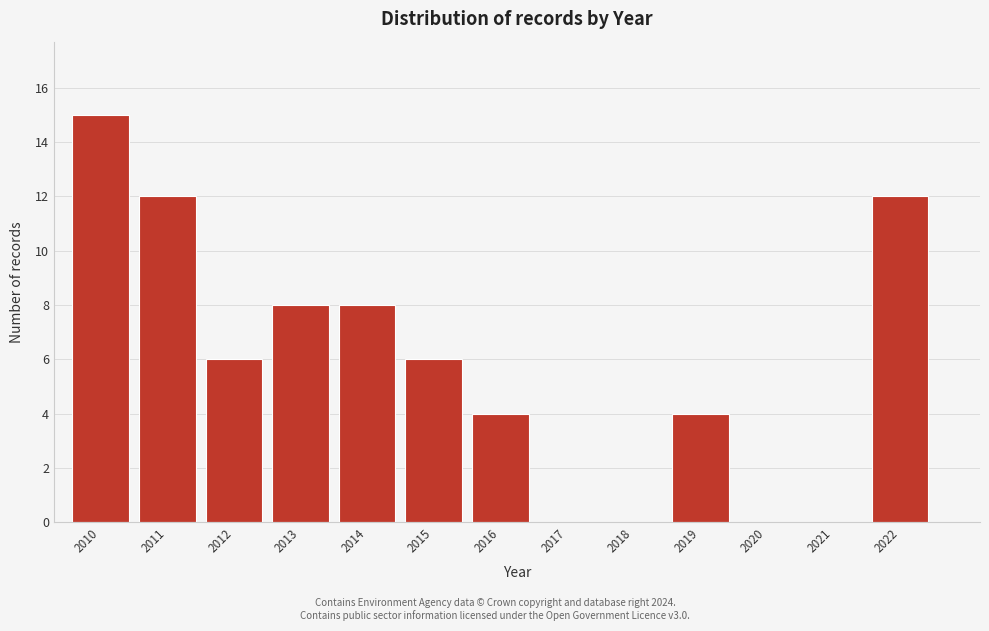

Reading left to right, transcribe all the data shown in this chart.

2010=15	2011=12	2012=6	2013=8	2014=8	2015=6	2016=4	2017=0	2018=0	2019=4	2020=0	2021=0	2022=12